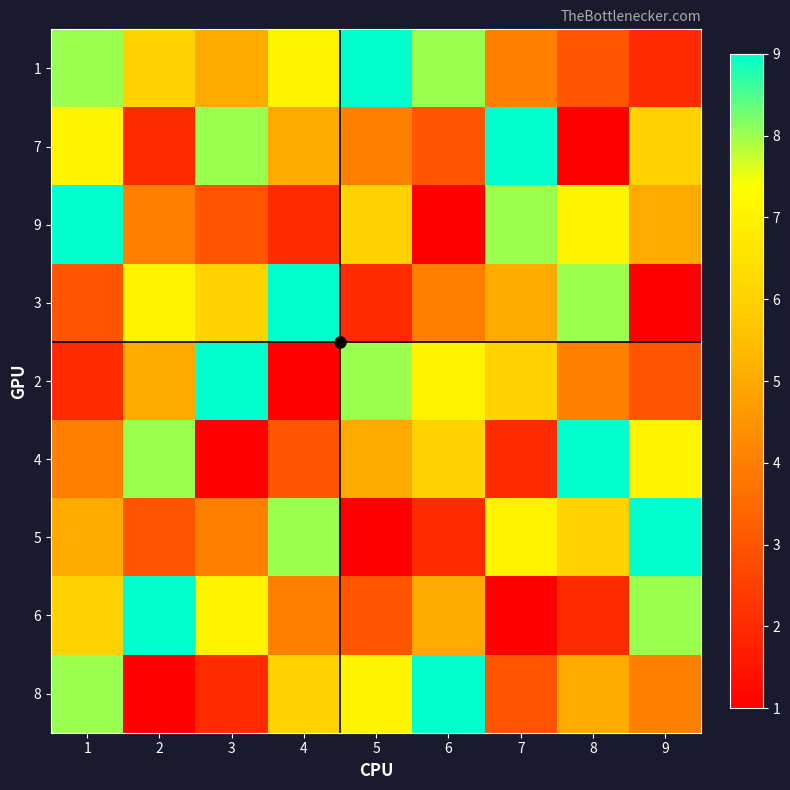

List the series in order of their peak value, lowest first.

1, 7, 9, 3, 2, 4, 5, 6, 8